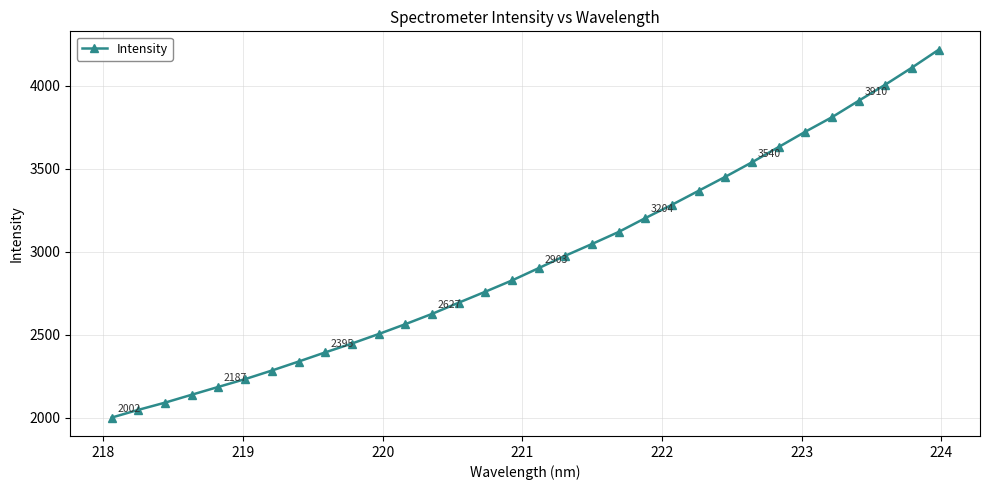

Is this an area chart (filled region under the line)?

No